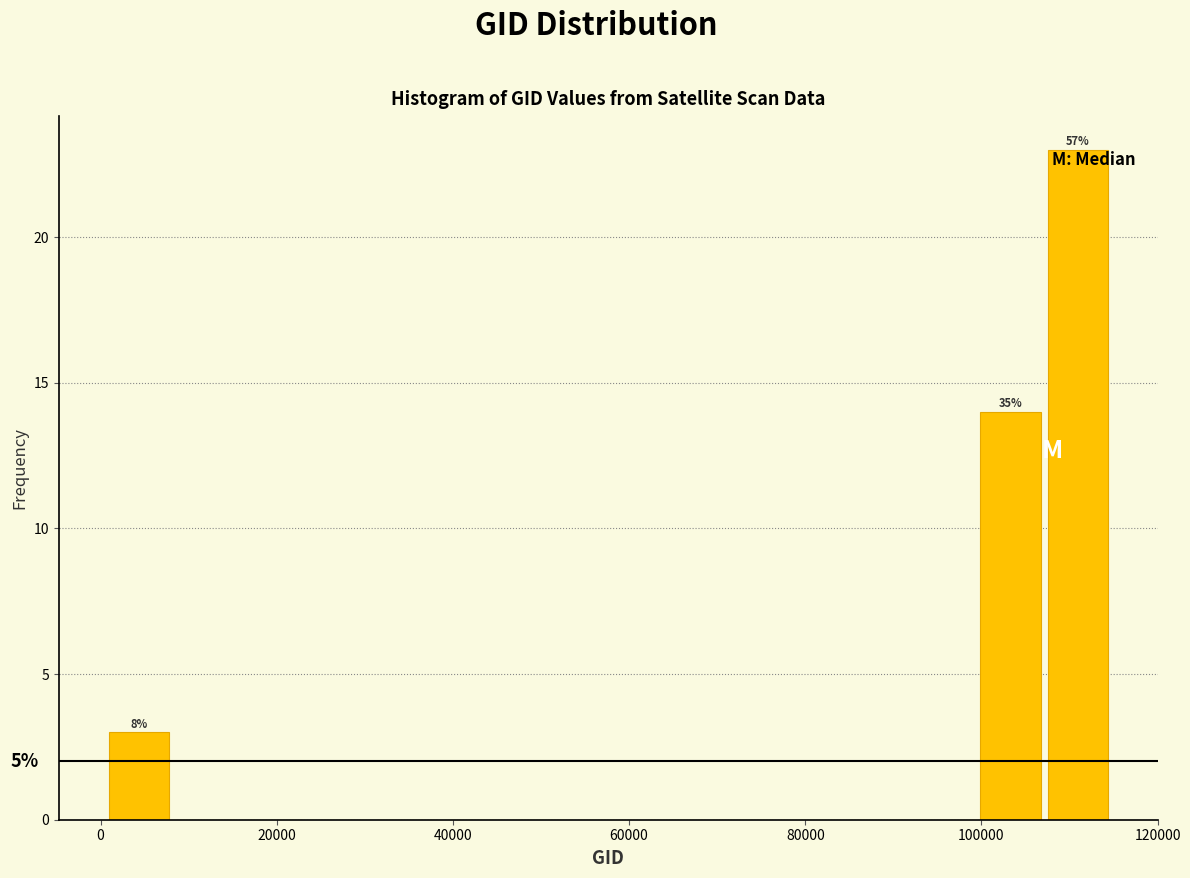

Around what value on the x-axis is the tallest bar? Give the approximate position of its centre, as read against the axis.

110000